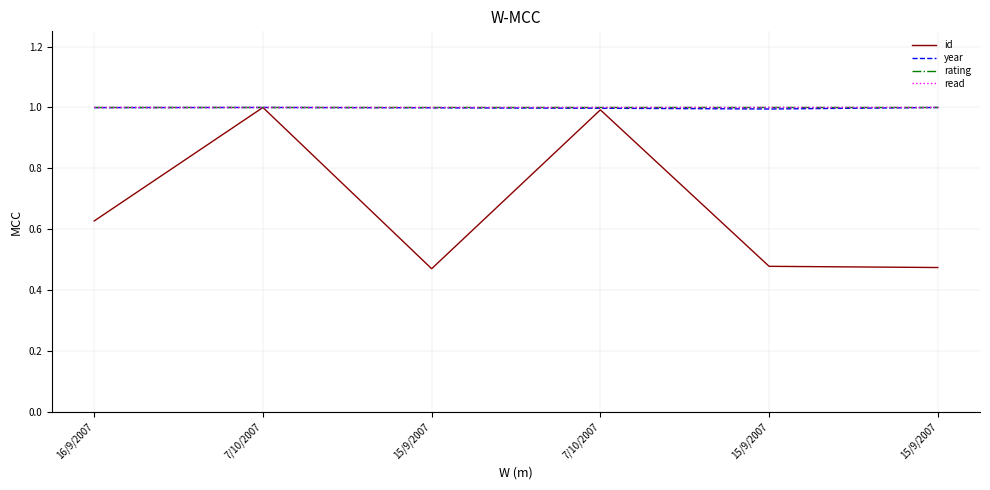

What is the sum of the rating values at 7/10/2007 and 15/9/2007?

2.0